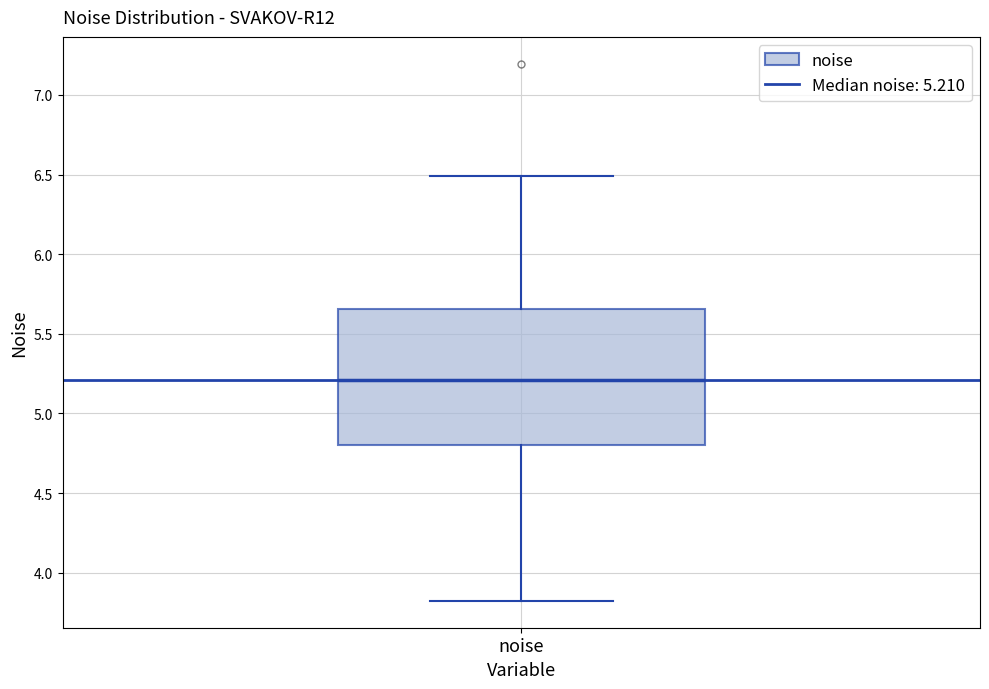

Where does the upper whisker of the box for noise end on the y-axis? The values are not printed on the chart, so give them approximately, as read against the axis.

6.50